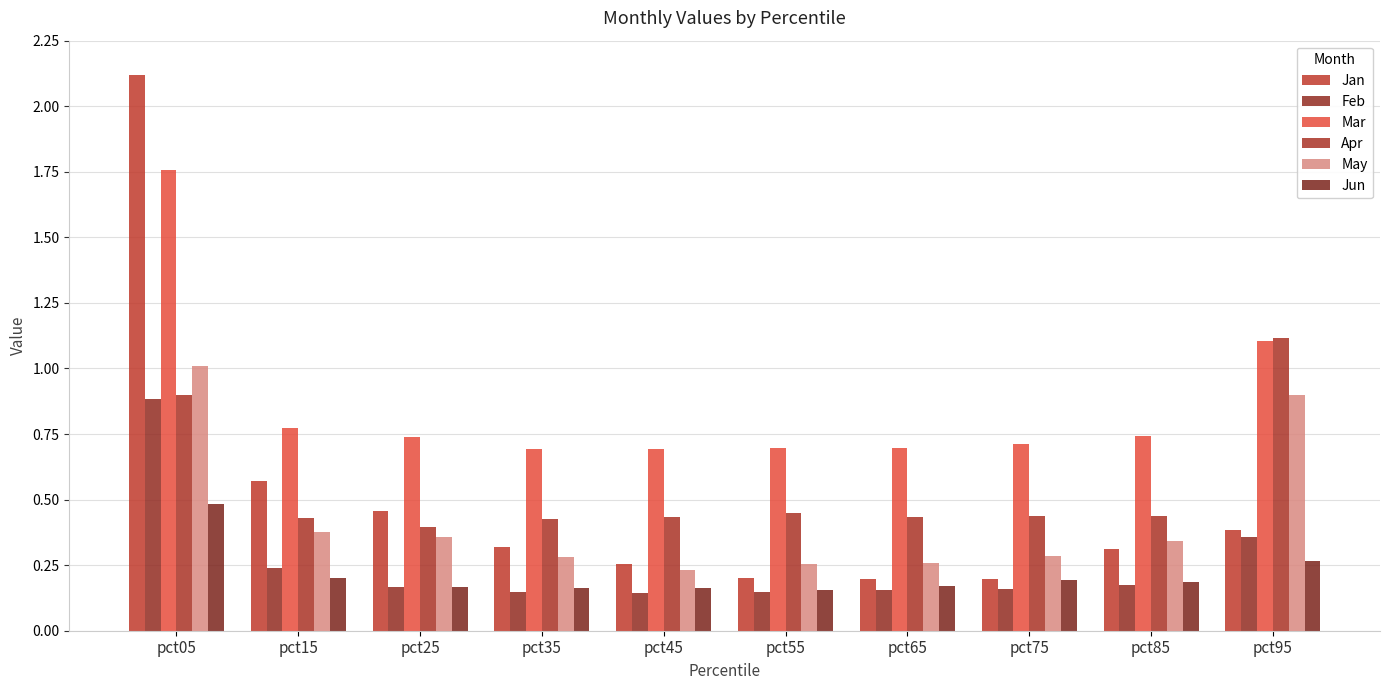

Which category has the lowest value across all series?

pct45